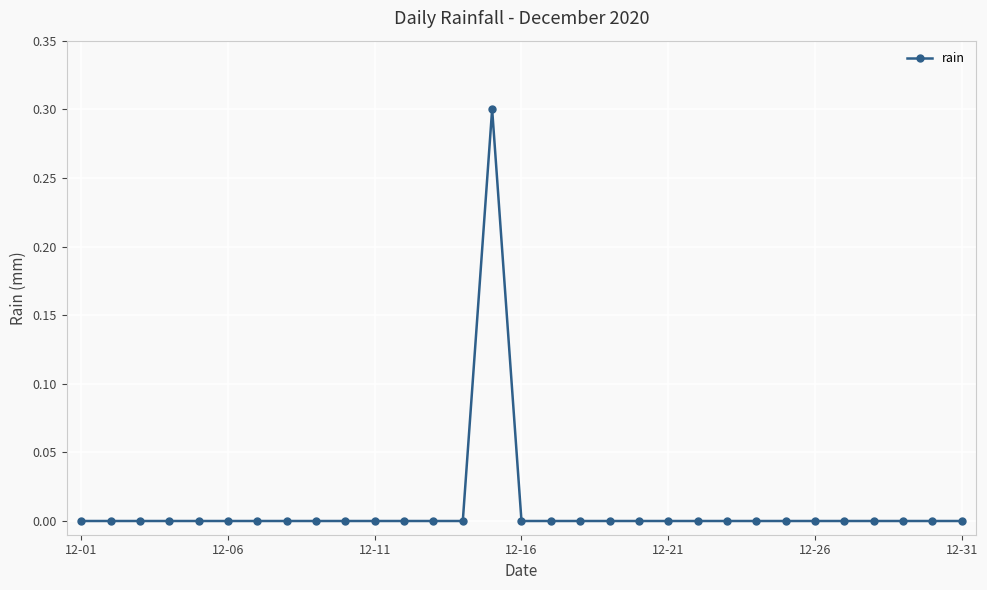

Reading right to left, transcribe all the data shown in this chart.

0.0	0.0	0.0	0.0	0.0	0.0	0.0	0.0	0.0	0.0	0.0	0.0	0.0	0.0	0.0	0.0	0.3	0.0	0.0	0.0	0.0	0.0	0.0	0.0	0.0	0.0	0.0	0.0	0.0	0.0	0.0